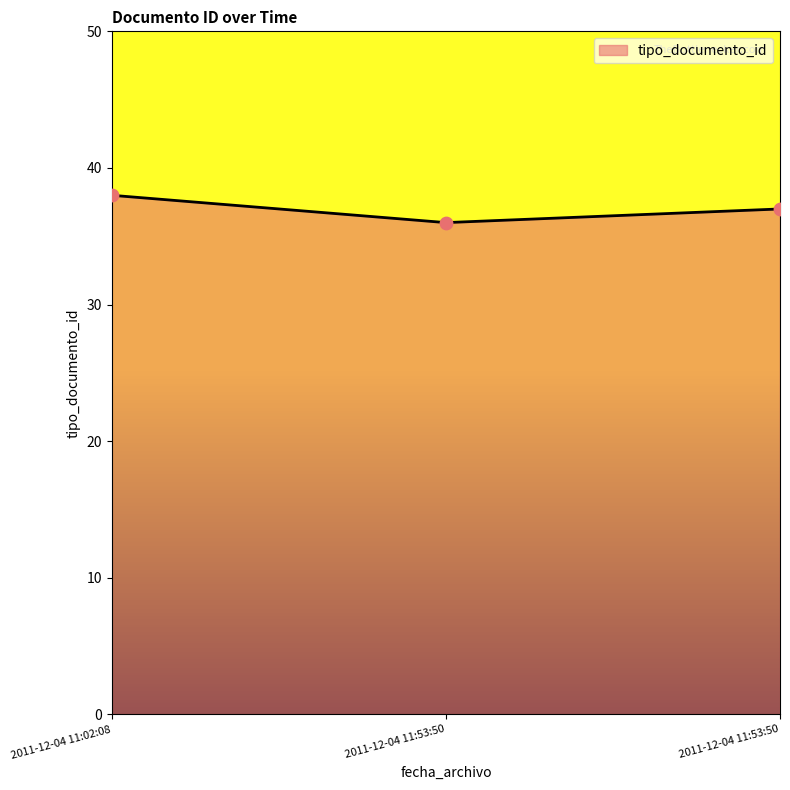

What is the ratio of the value at 2011-12-04 11:53:50 to the value at 2011-12-04 11:53:50?

1.0